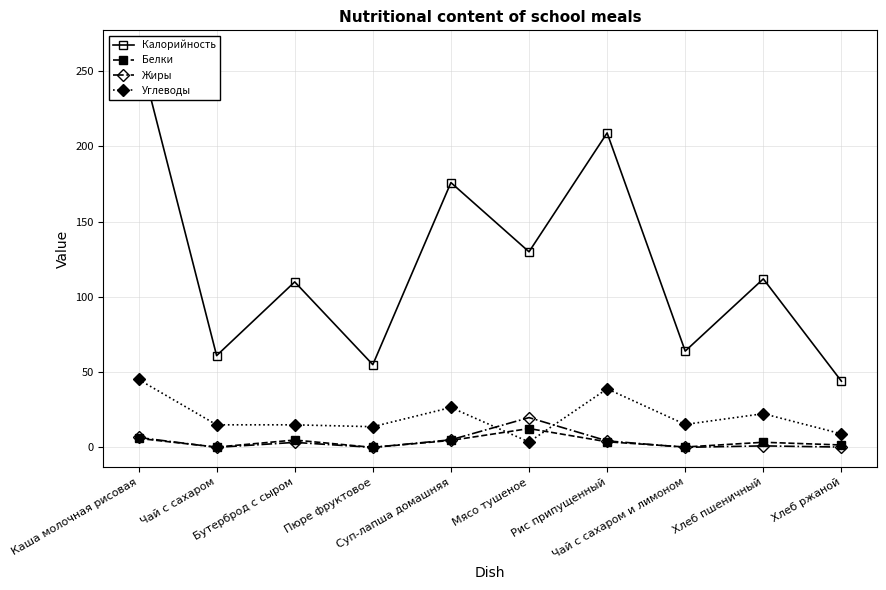

Is it true that Калорийность equals 96.1 at Суп-лапша домашняя?

False